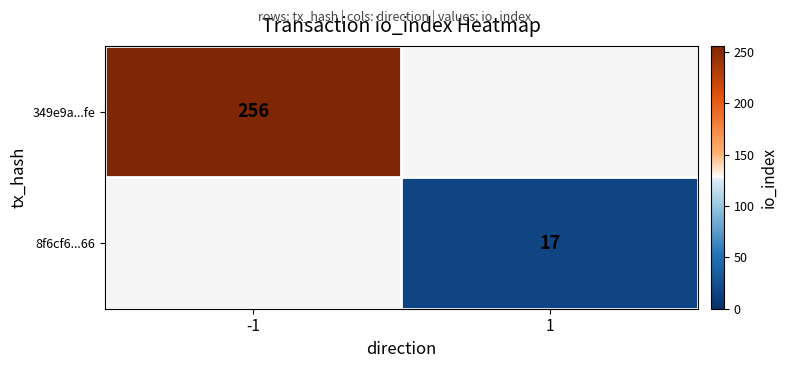

Is it true that 349e9a...fe equals 160.5 at -1?

False